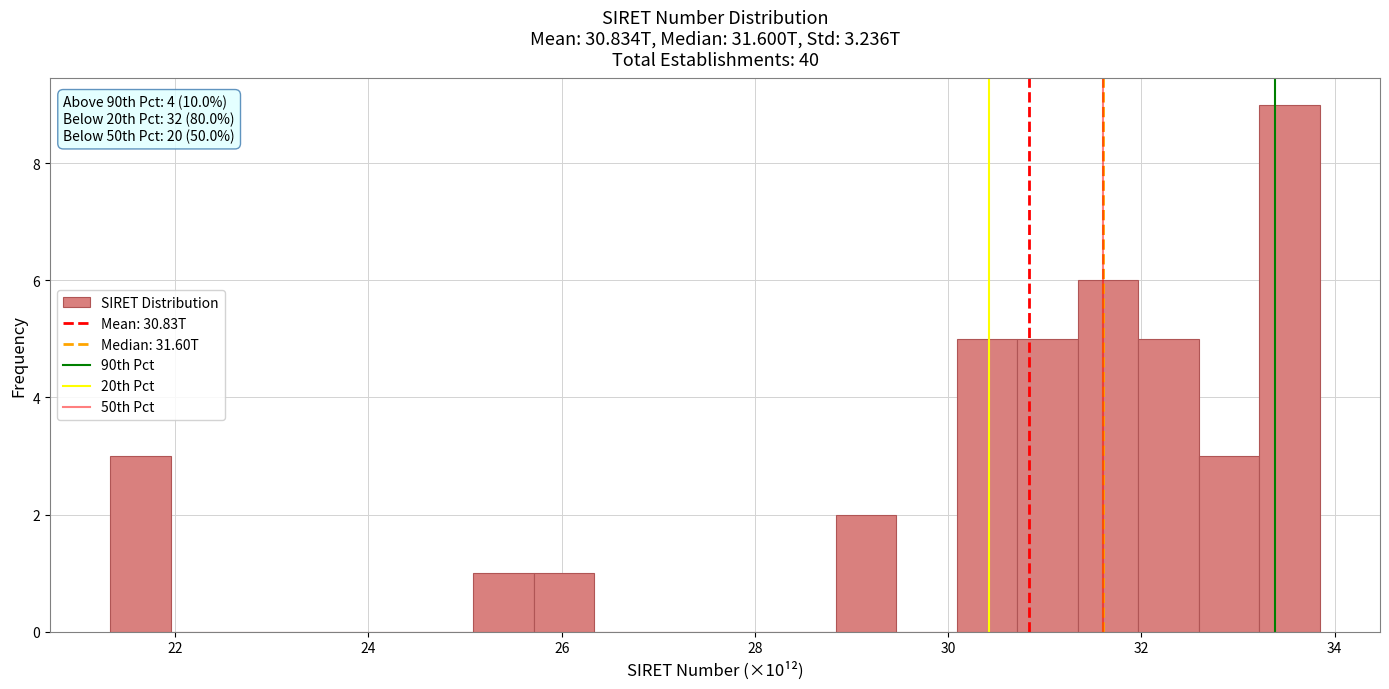

Read against the x-axis, roughly where is the centre of the tallest bar?

33.6